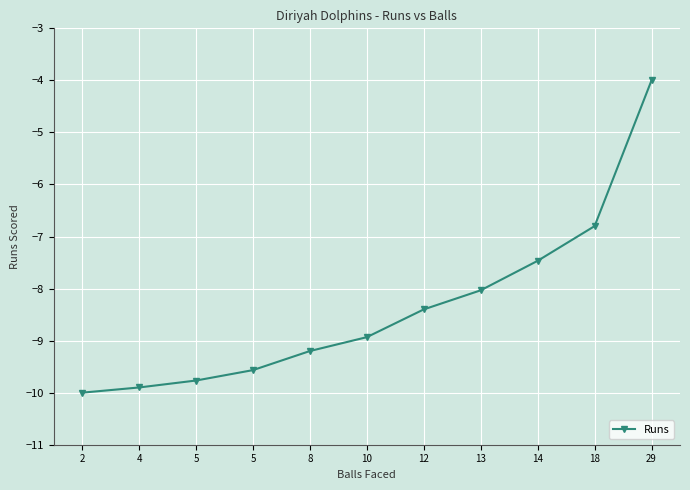

Count the number of values greater than -8.

3